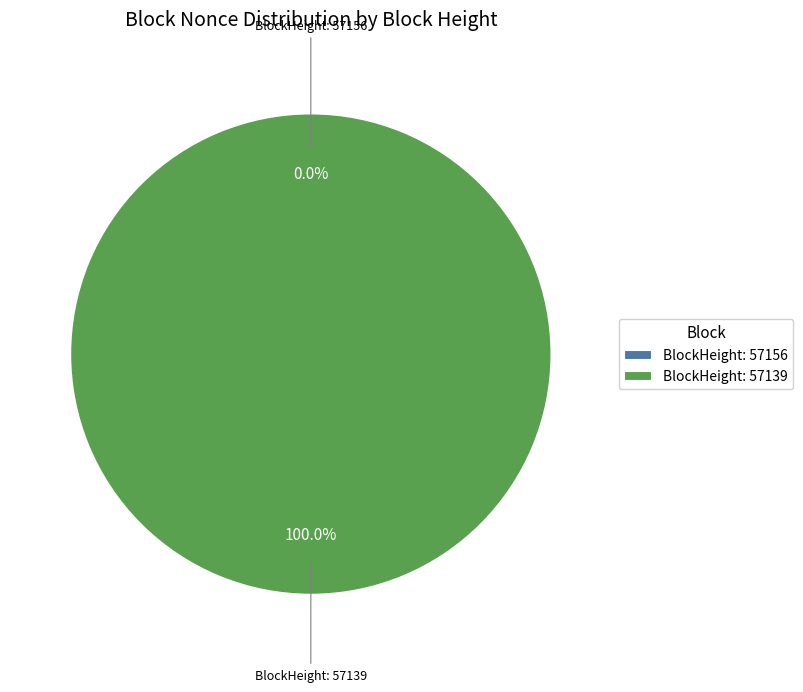

To the nearest percent, what is the difference between the 57139 and 57156 slice percentages?

100%